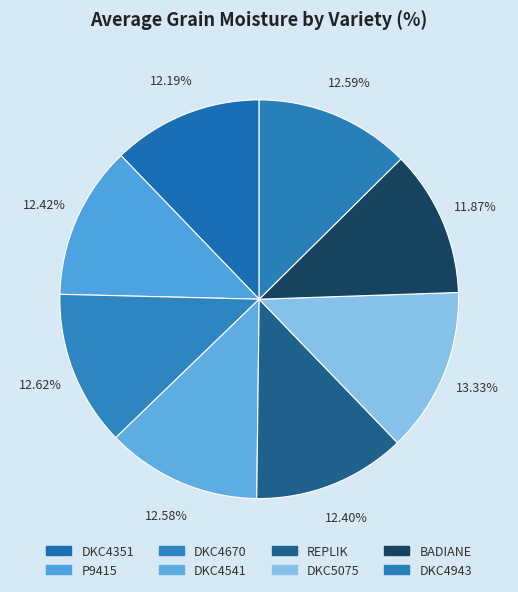

To the nearest percent, what is the difference between the largest and smallest slice percentages?

1%